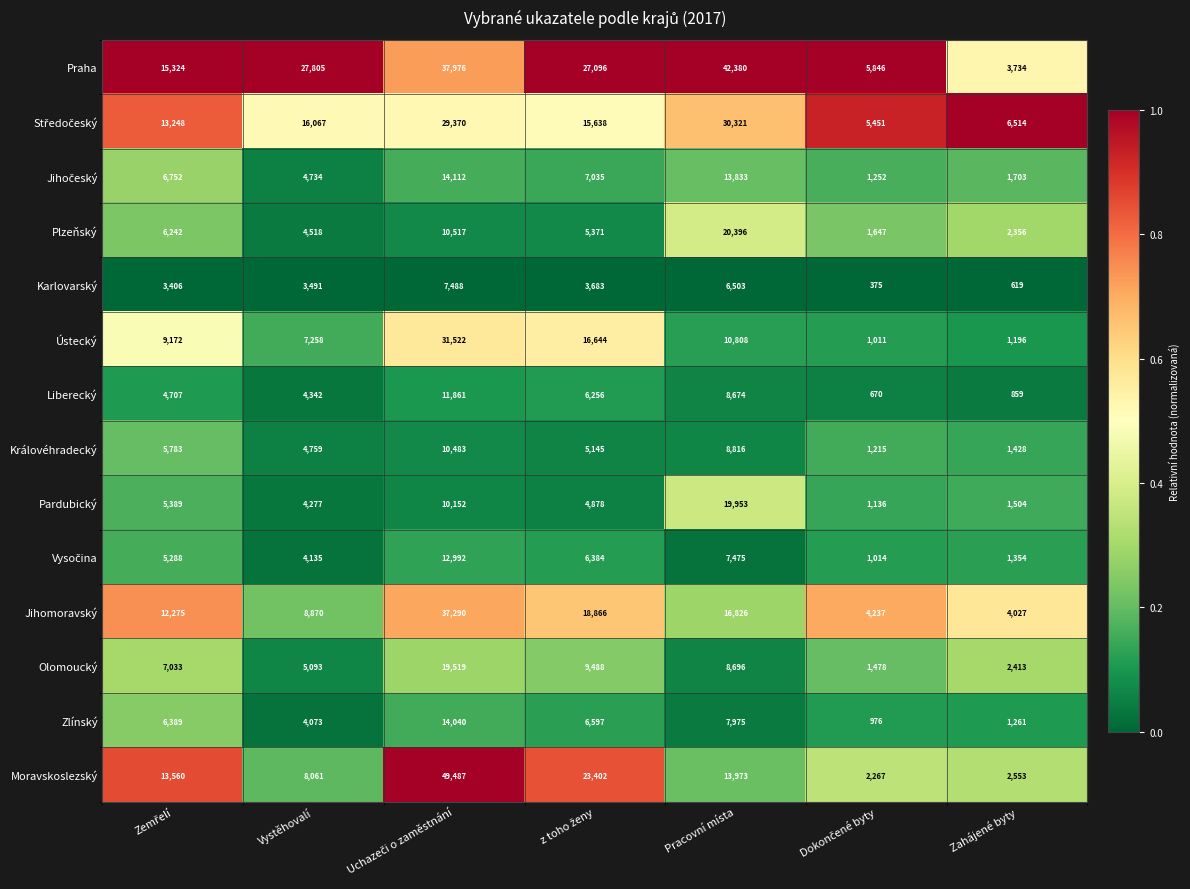

Between Pracovní místa and Zahájené byty, which series saw the biggest shift?

Praha